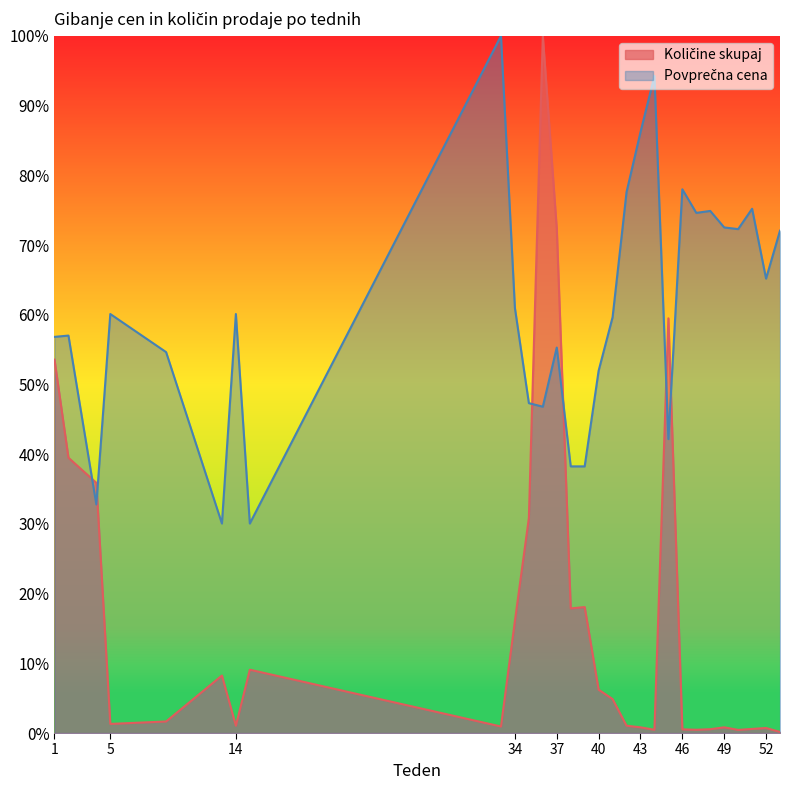

What is the sum of the Količine skupaj values at 9 and 42?

2.7